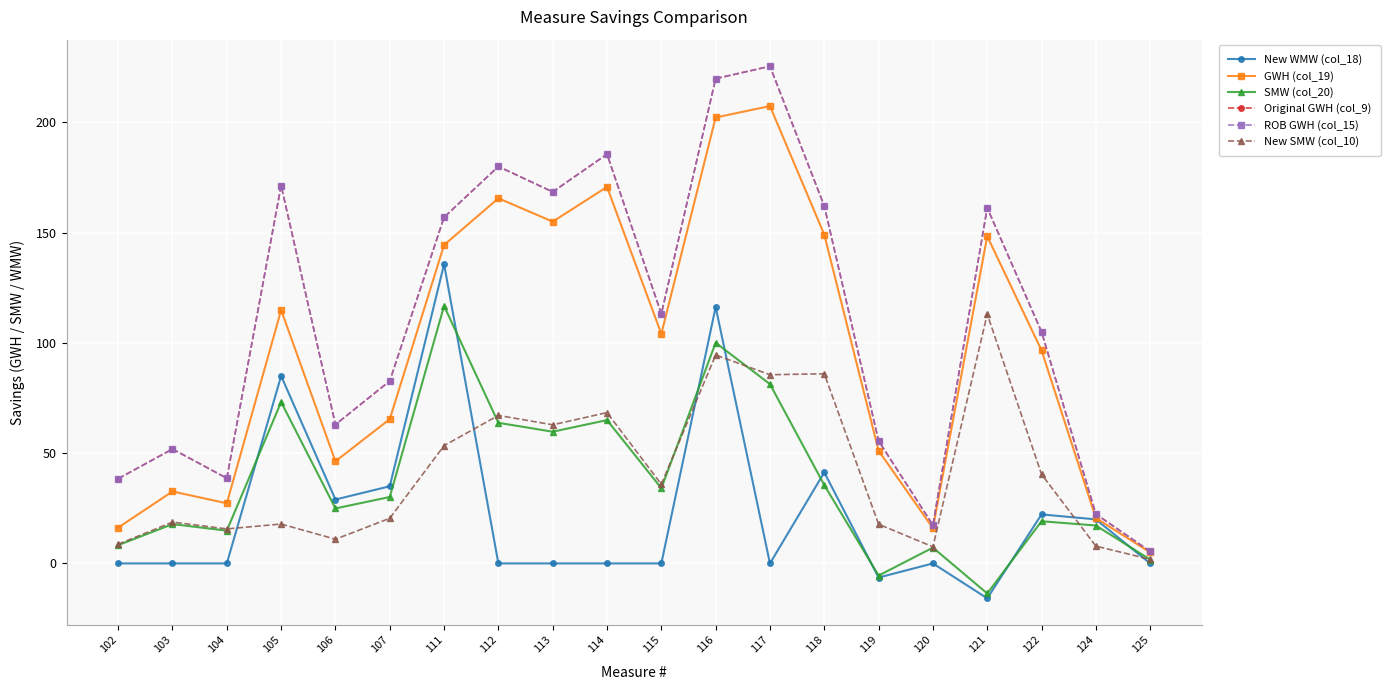

How many lines are shown in the chart?

6